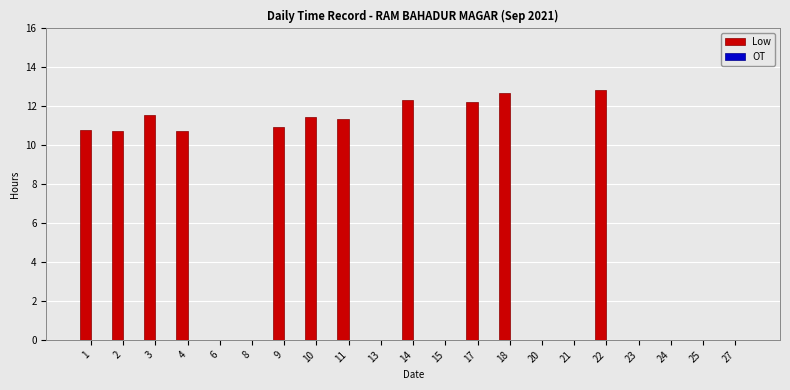

Between 9 and 20, which is larger?

9